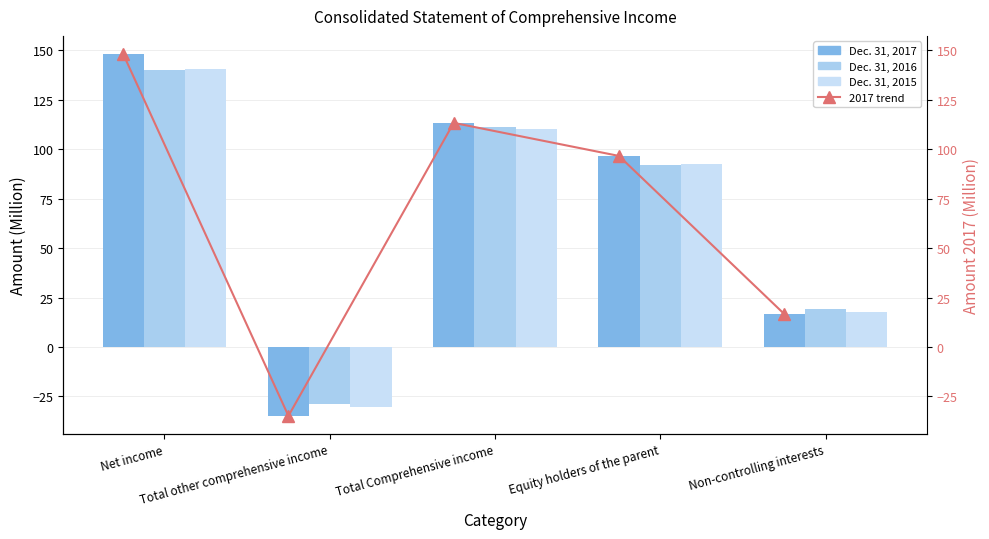

What is the difference between the second highest and minimum values in the 2017 trend series?

148.1